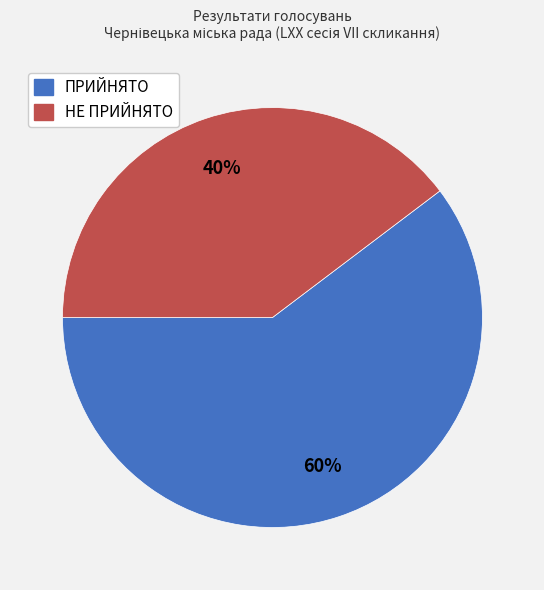

What is the largest slice in the pie chart?

ПРИЙНЯТО